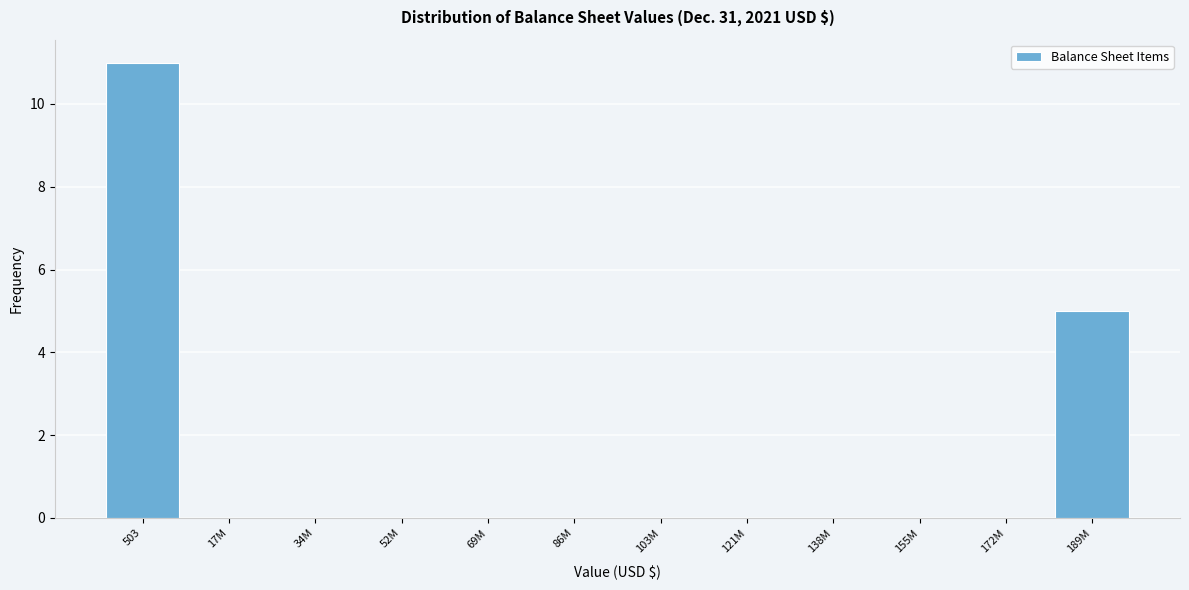

Reading left to right, what are all the values shown in this chart?

503=11	17M=0	34M=0	52M=0	69M=0	86M=0	103M=0	121M=0	138M=0	155M=0	172M=0	189M=5